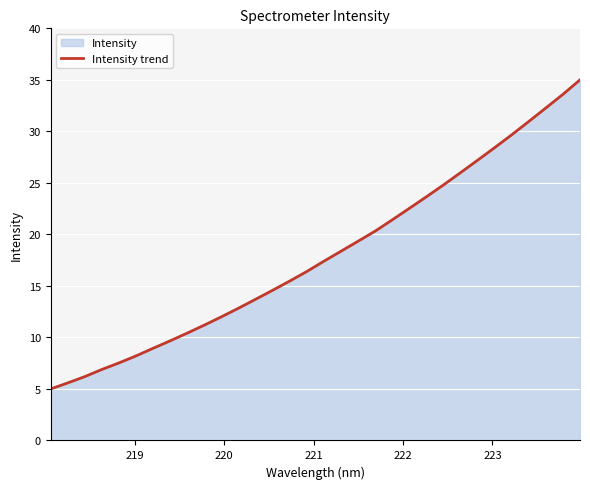

What is the greatest value displayed?

35.0